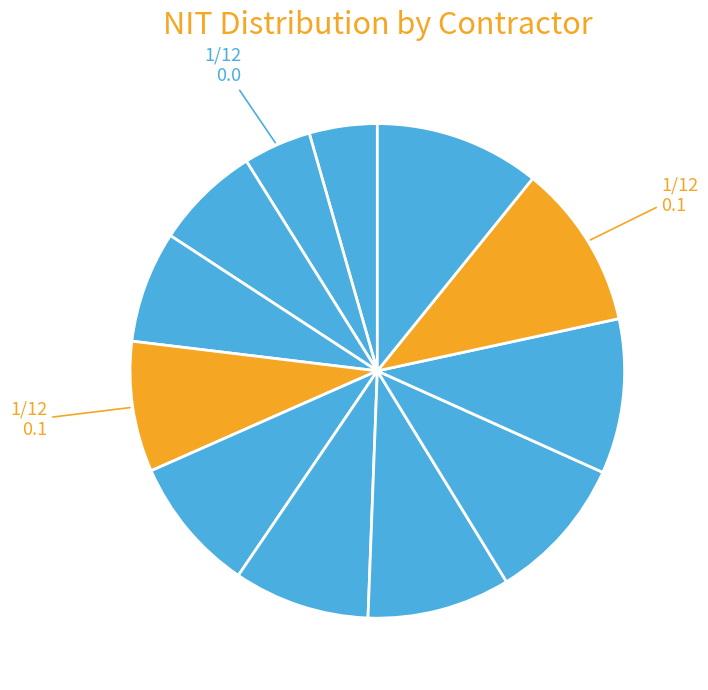

How many slices are in this pie chart?

12